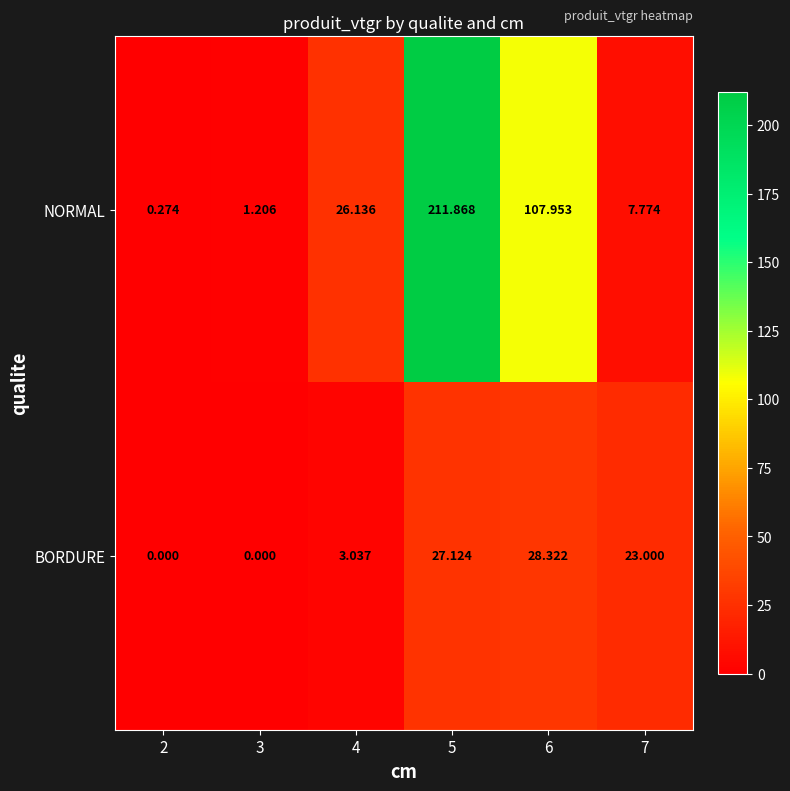

Is the value of NORMAL at 2 greater than the value of BORDURE at 4?

No